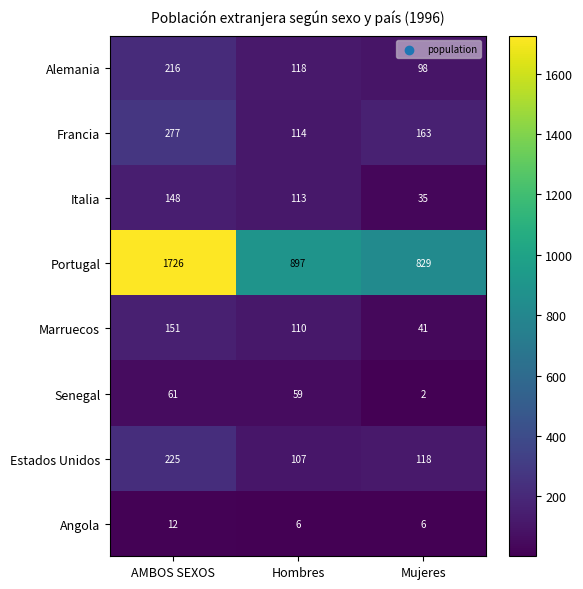

At which label does Alemania reach its peak?

AMBOS SEXOS